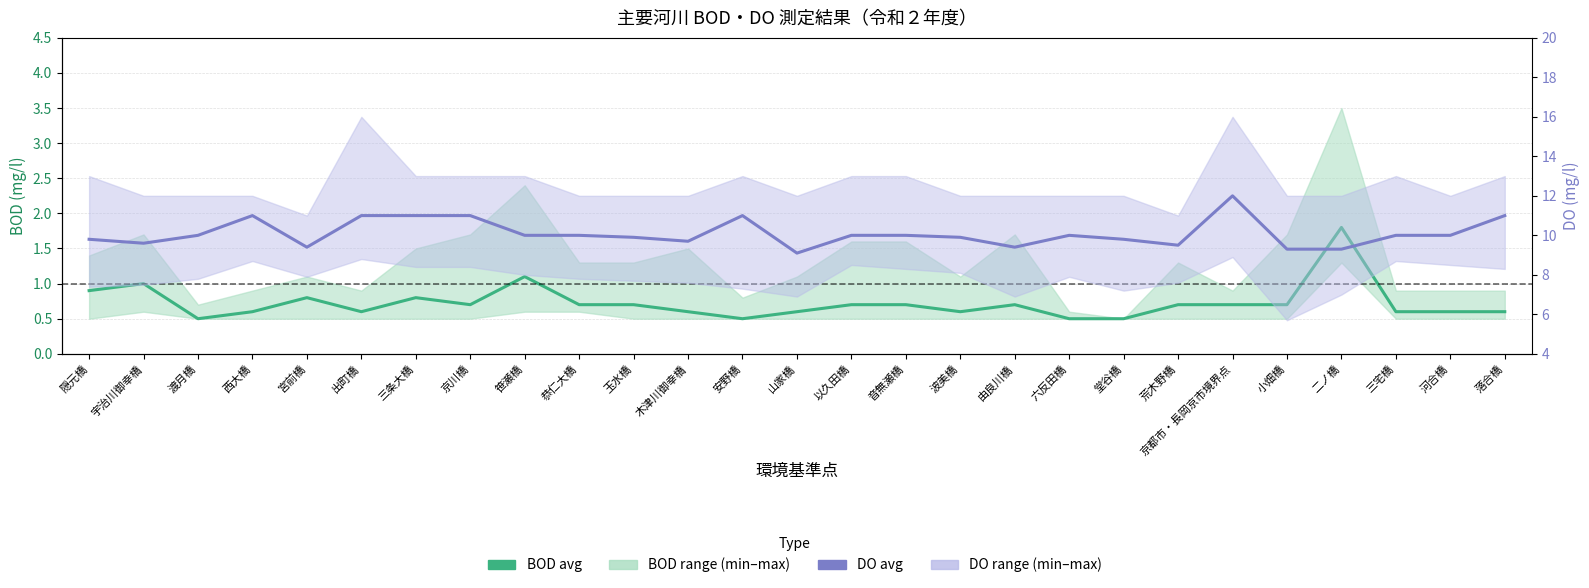

What is the sum of all DO avg values?

272.7